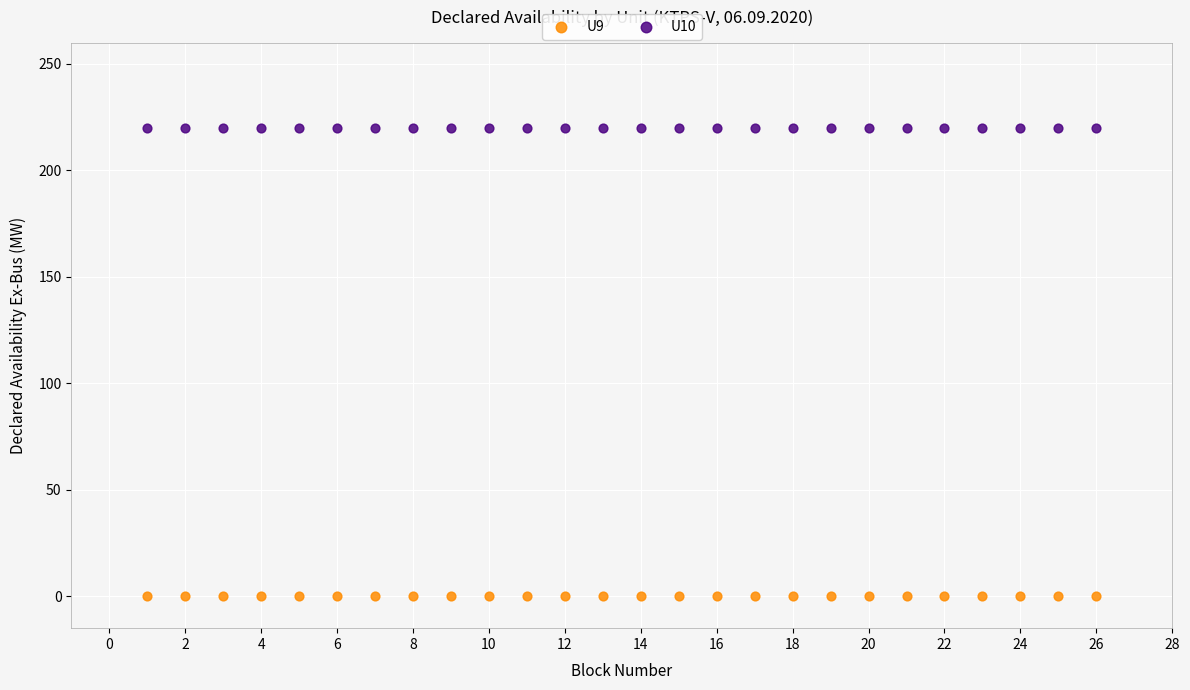

Which series reaches the maximum Y coordinate?

U10